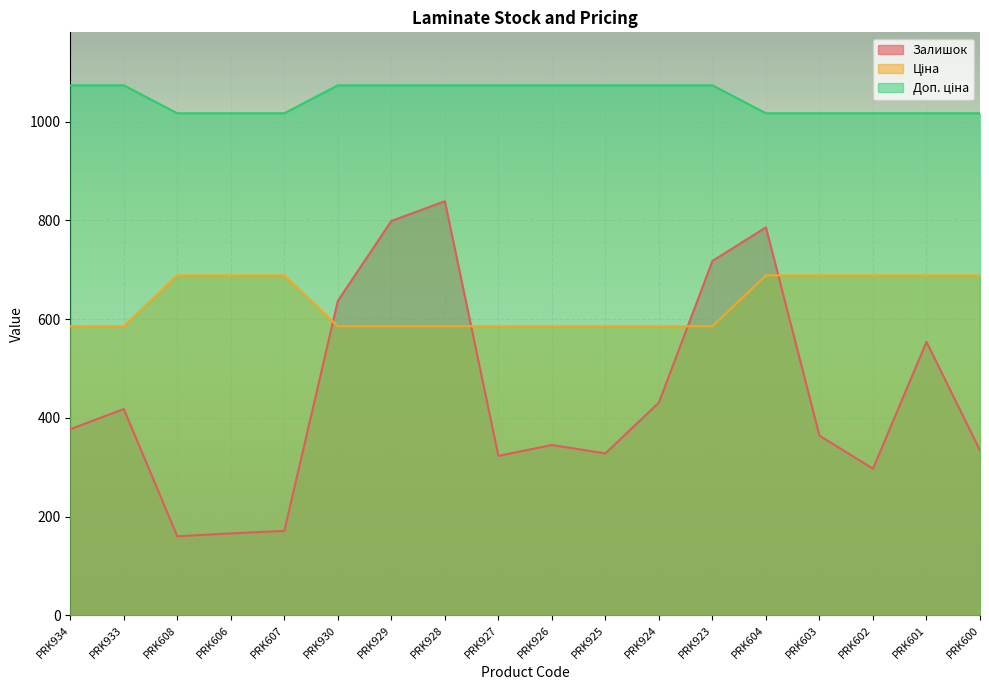

Count the number of categories in the chart.

18